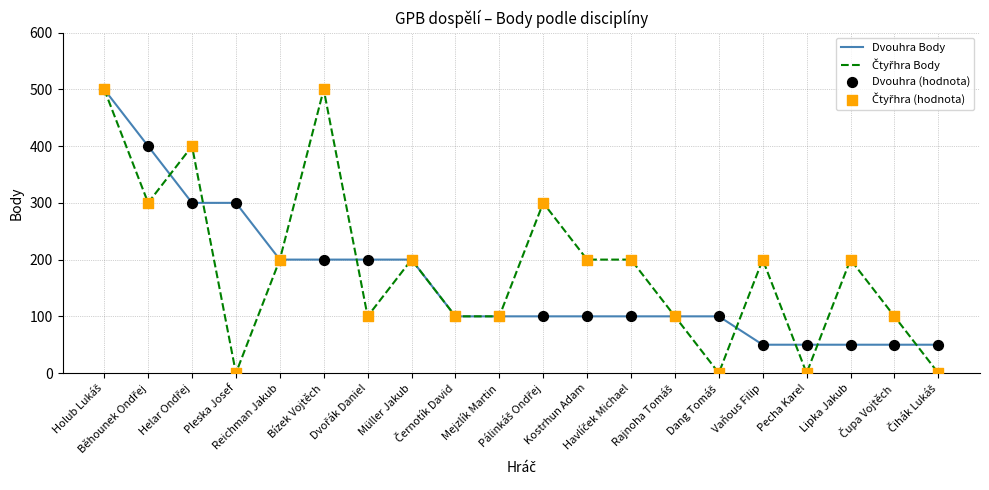

How many lines are shown in the chart?

2